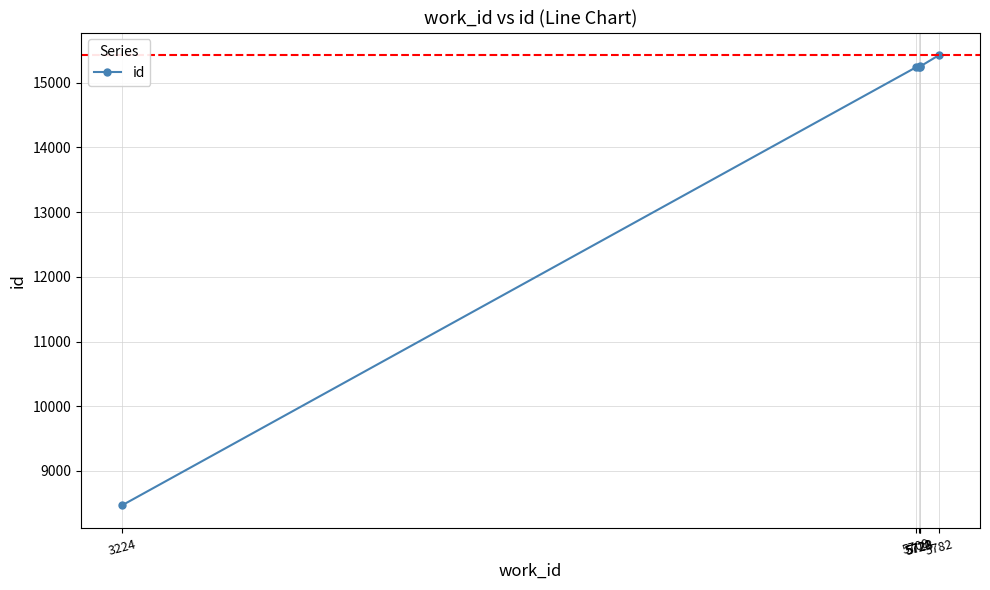

True or false: there are more than 2 points higher than both neighbors.

False